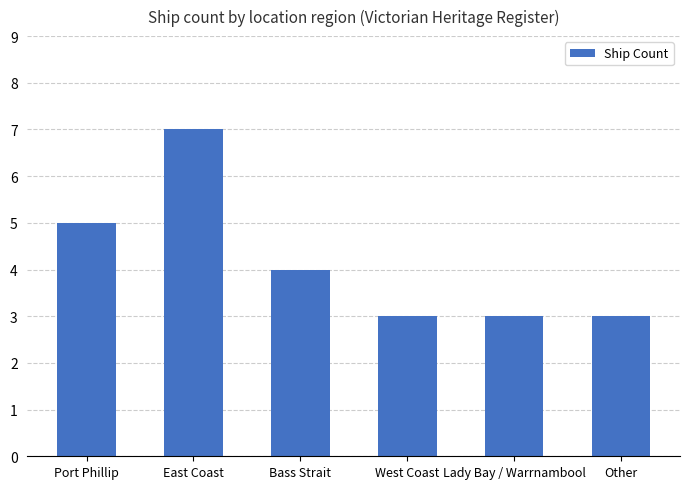

Which label corresponds to the largest value in the chart?

East Coast